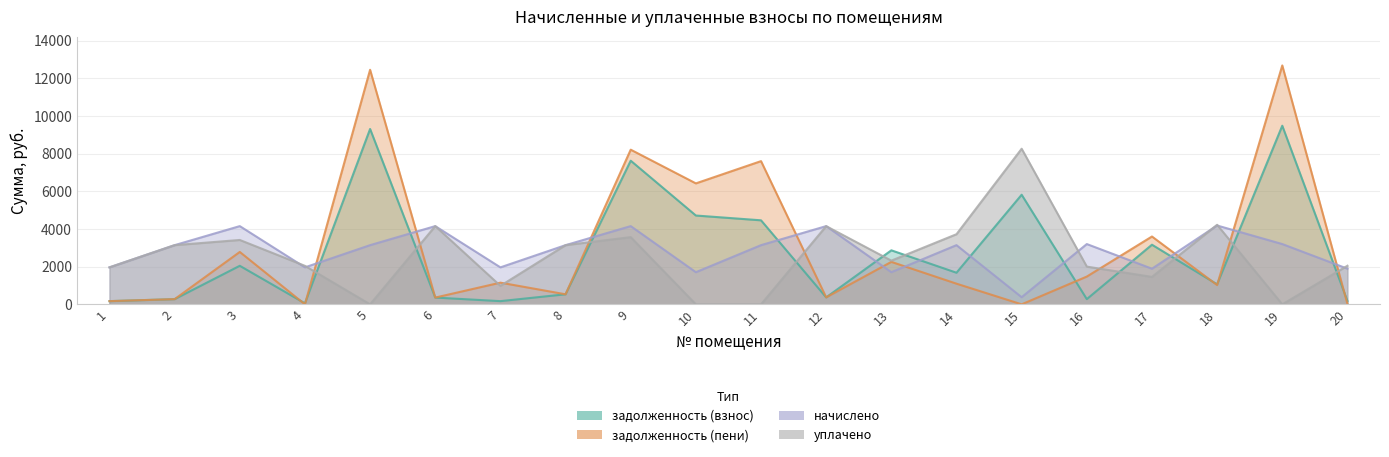

How many distinct data groups are displayed?

4